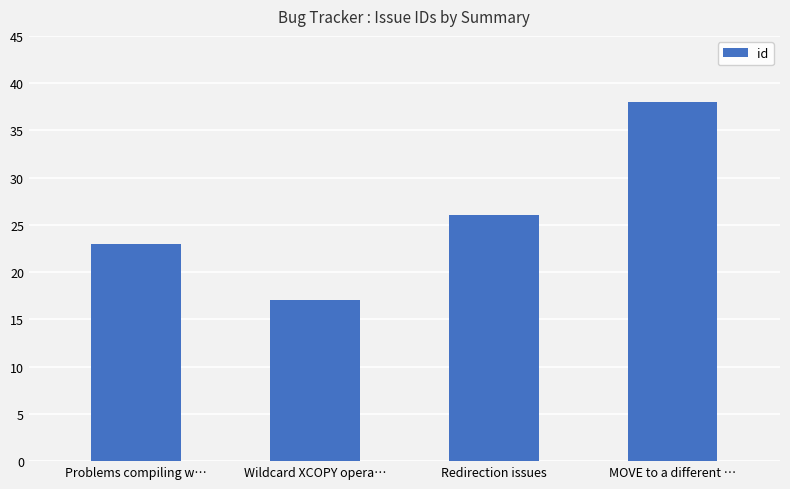

What is the change in value from Problems compiling w… to MOVE to a different …?

+15